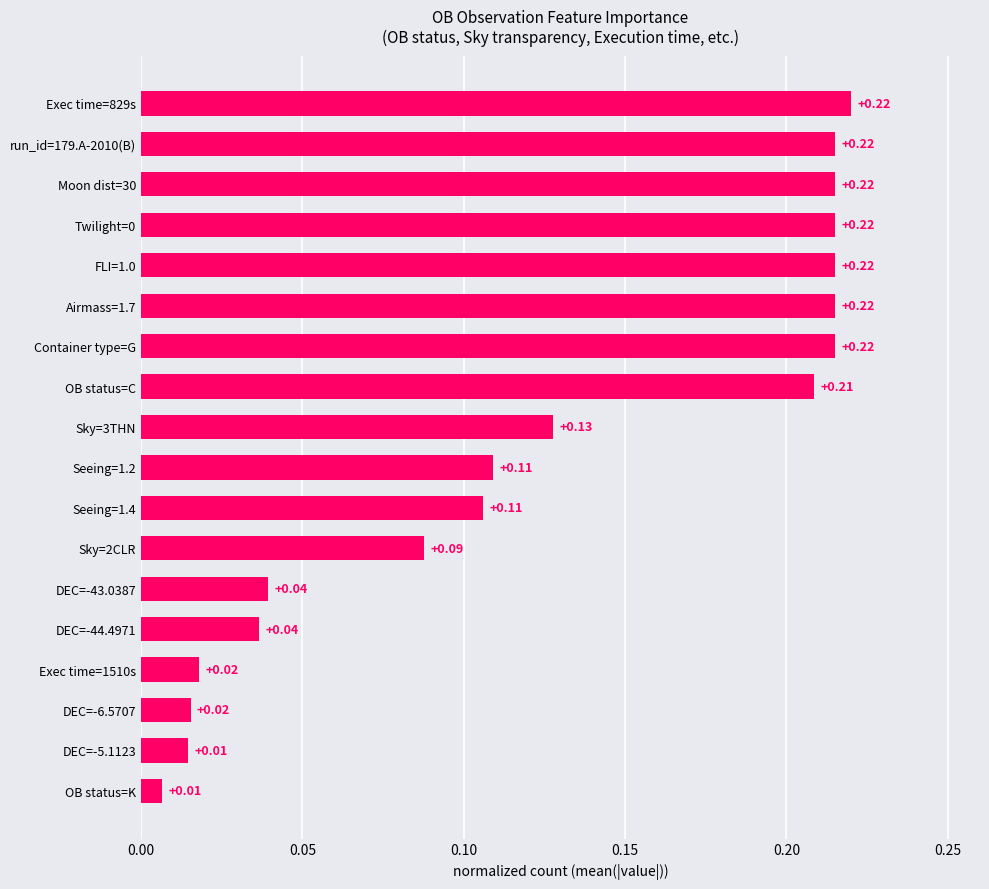

What is the sum of all values?

2.3